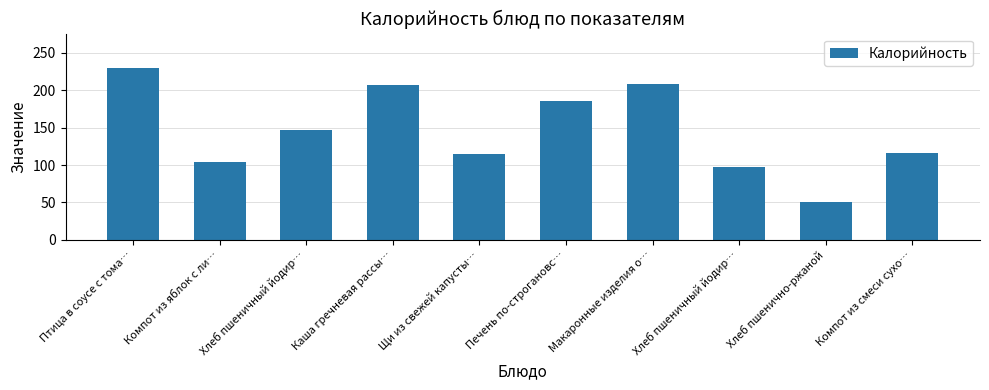

List the labels in order of value, largest first.

Птица в соусе с тома…, Макаронные изделия о…, Каша гречневая рассы…, Печень по-строгановс…, Хлеб пшеничный йодир…, Компот из смеси сухо…, Щи из свежей капусты…, Компот из яблок с ли…, Хлеб пшеничный йодир…, Хлеб пшенично-ржаной